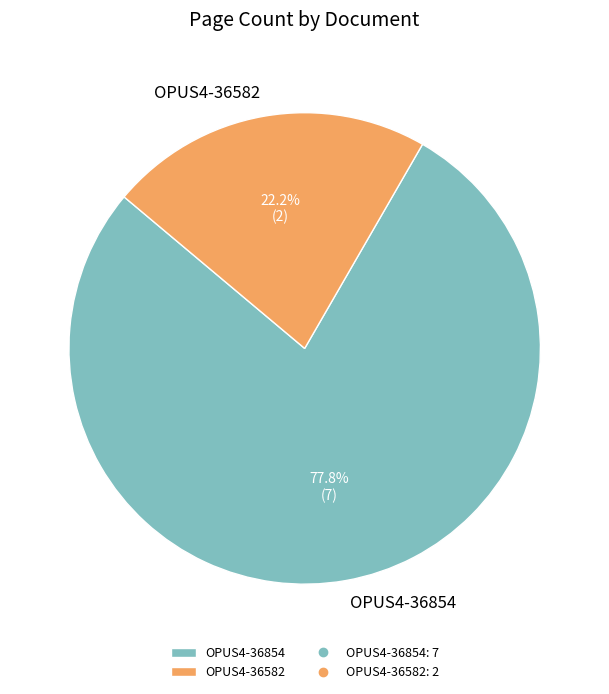

Which slice represents more than half of the pie?

OPUS4-36854